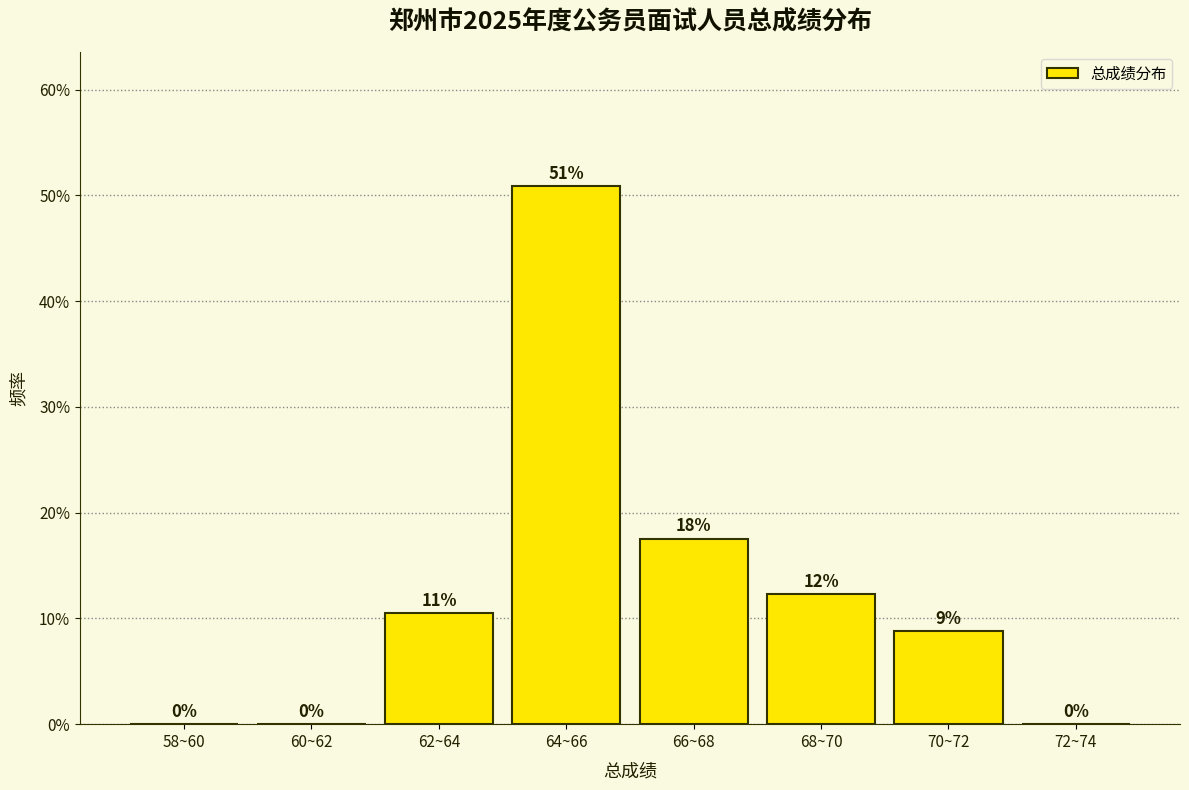

Are the bars horizontal?

No